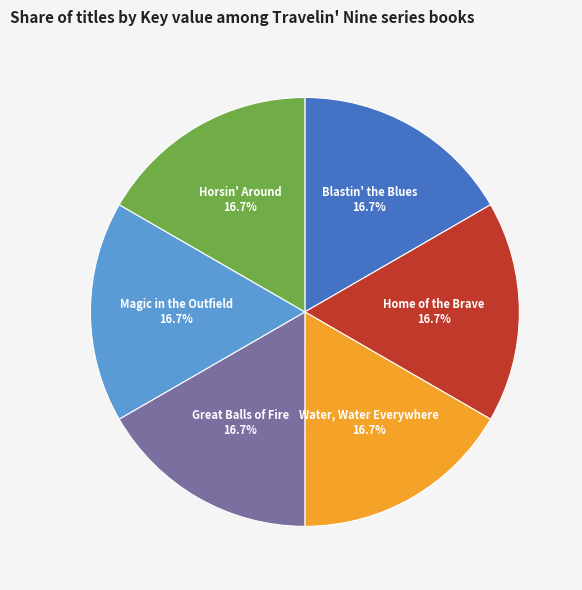

Is there a majority slice in this chart?

No